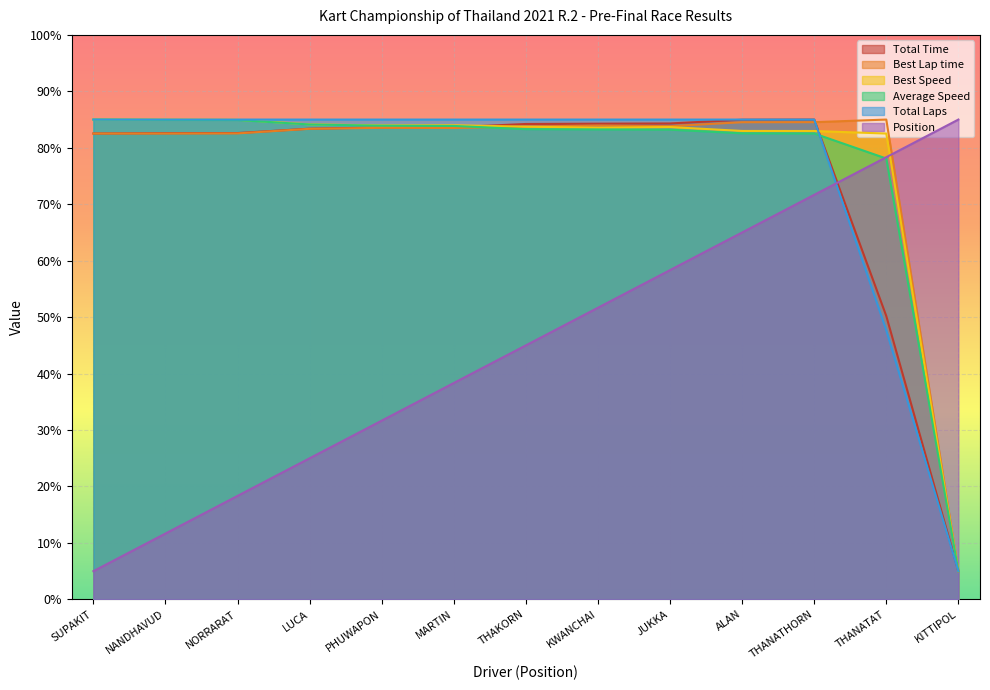

True or false: Best Speed has a value of 83.6 at KWANCHAI.

True